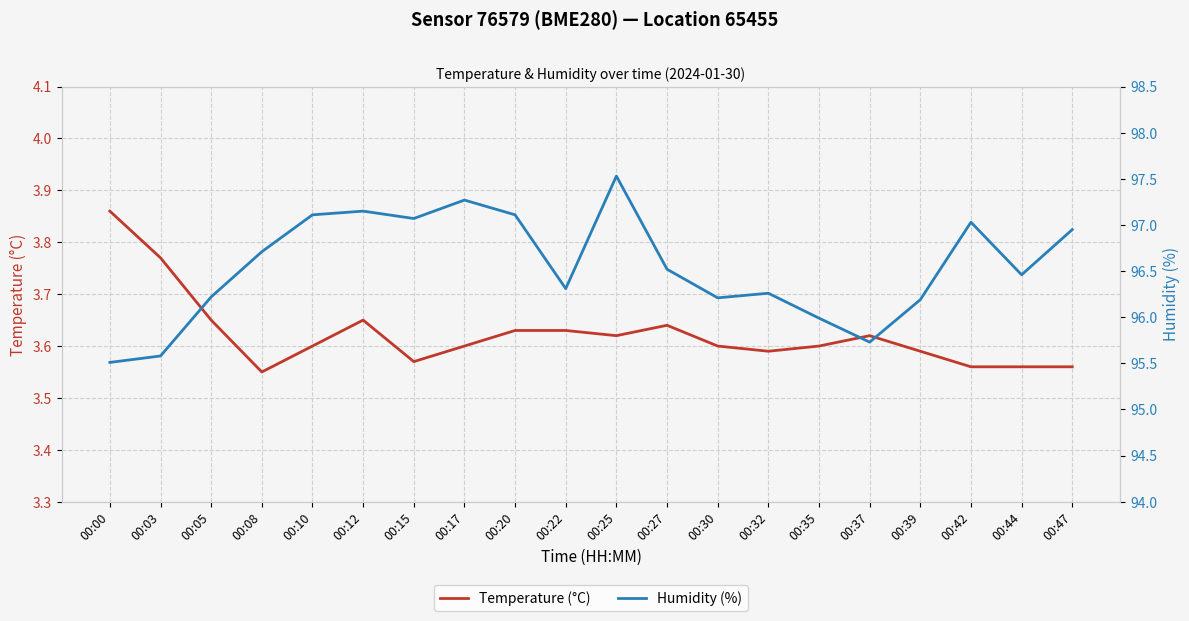

At which category does the chart reach its peak across all series?

00:25